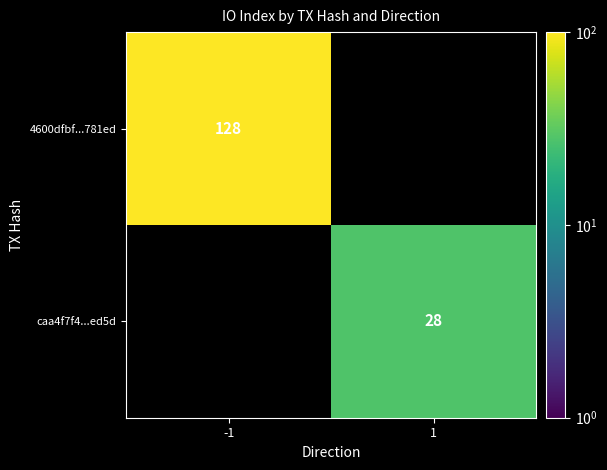

True or false: caa4f7f4...ed5d has a value of 19 at 1.

False